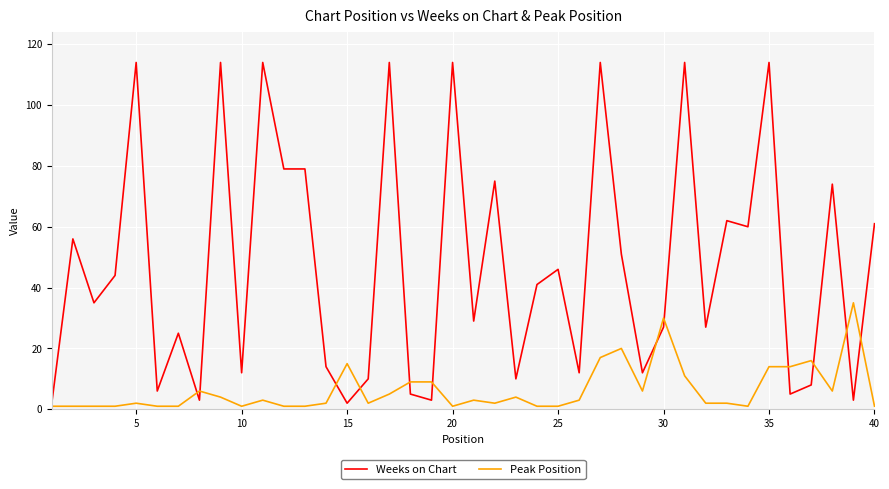

Which series has the widest spread of values?

Weeks on Chart